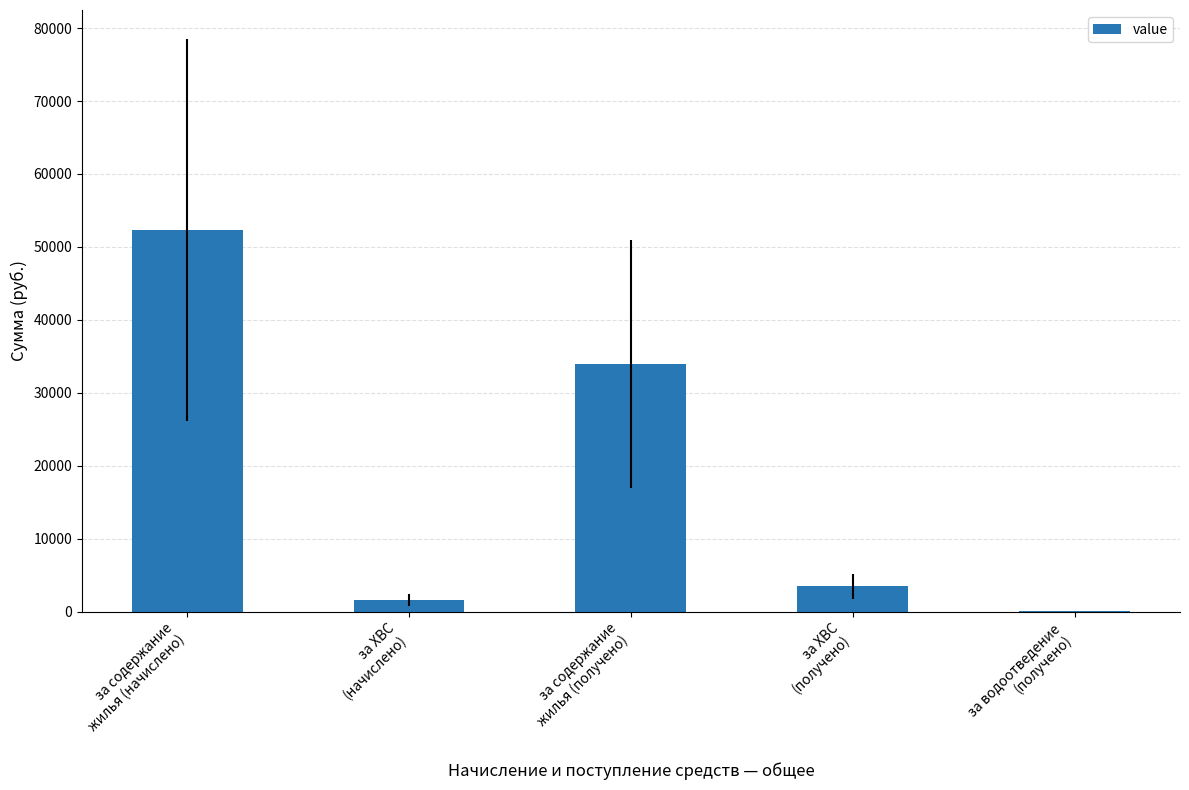

What value does the data have at за содержание
жилья (получено)?

33995.7